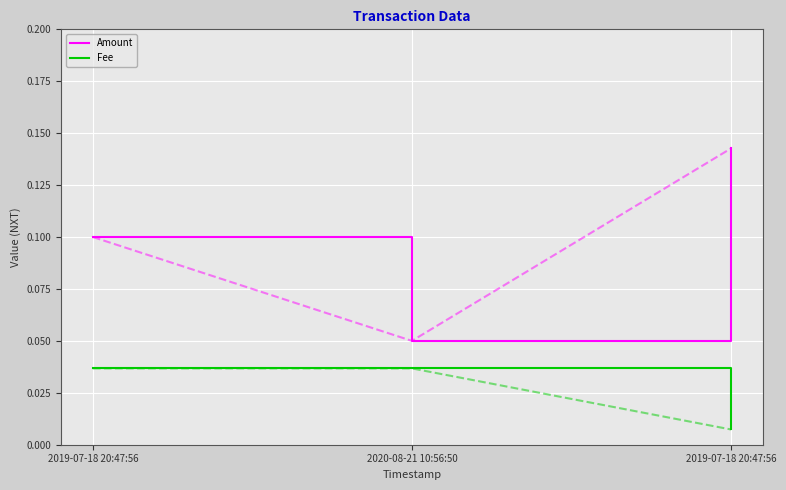

Which series has the largest total across all categories?

Amount